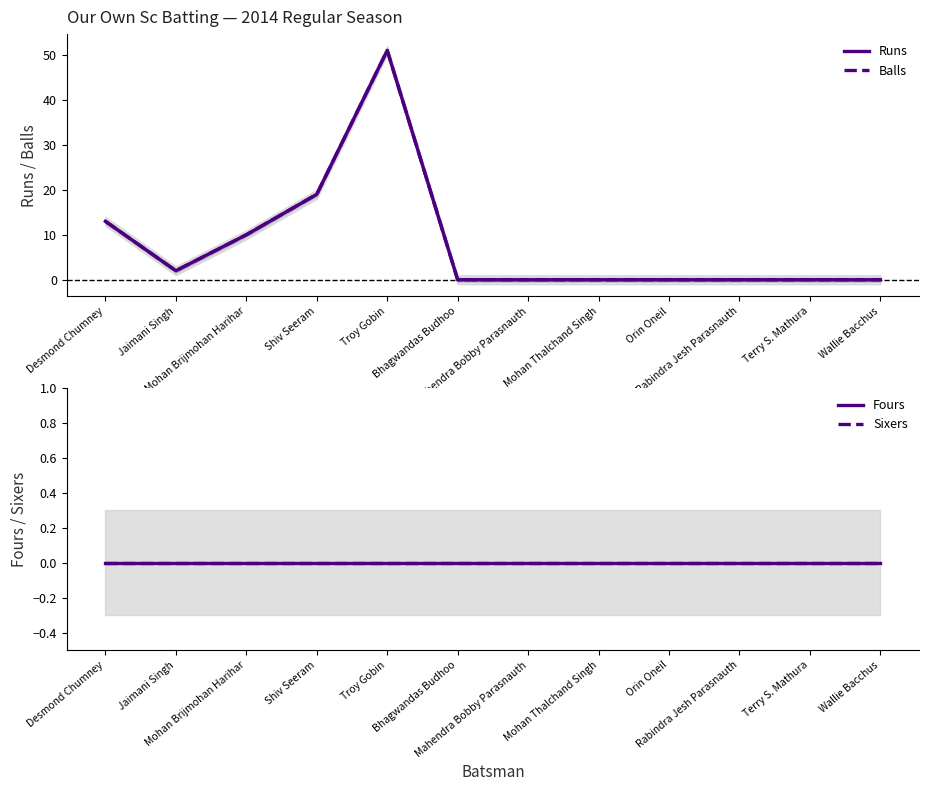

What position from the right is Terry S. Mathura?

2